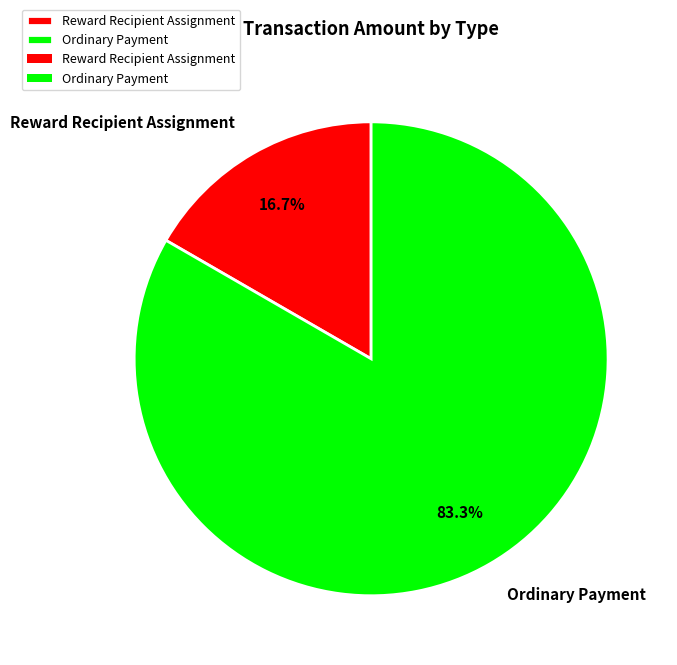

What is the majority slice?

Ordinary Payment